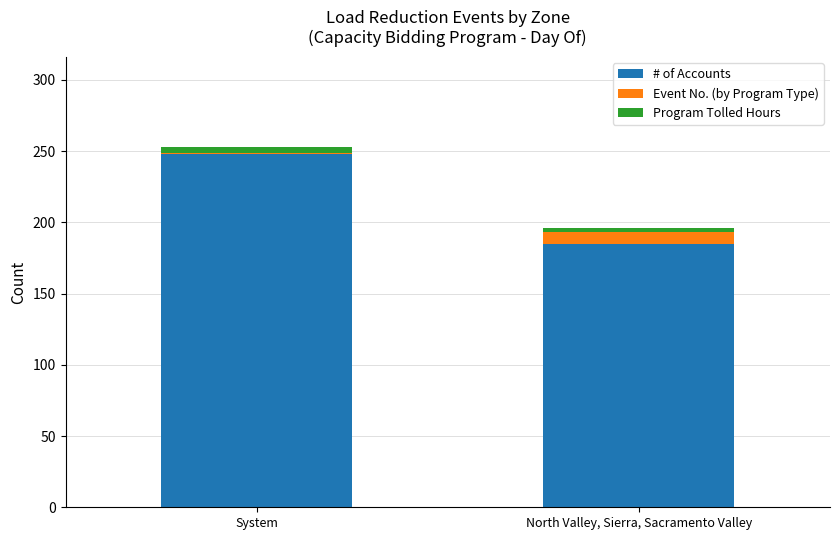

Rank the categories by # of Accounts value from lowest to highest.

North Valley, Sierra, Sacramento Valley, System